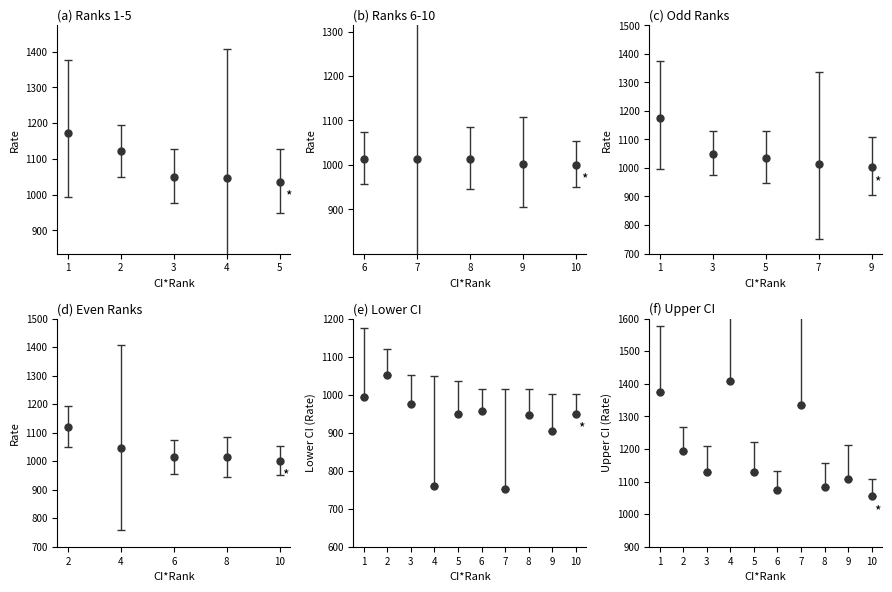

The Upper CI (Rate) series shows 725.5 at 3. True or false?

False